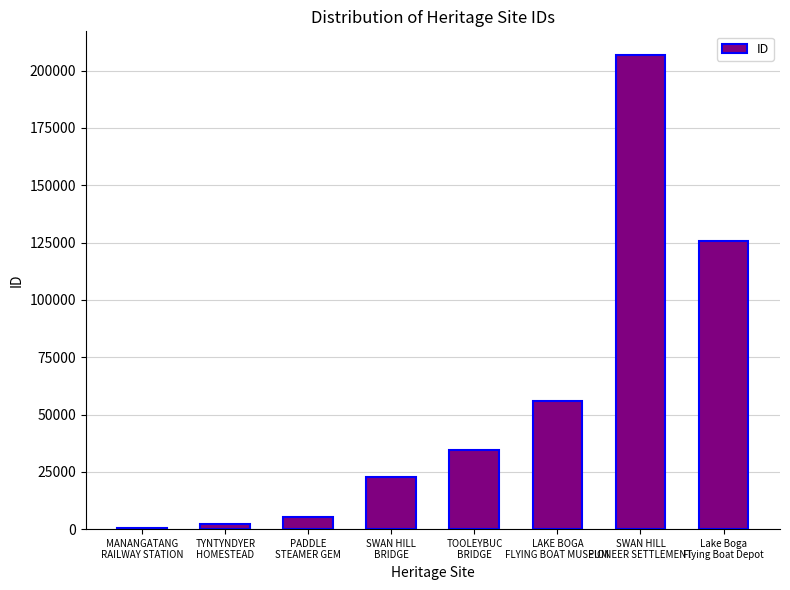

What is the maximum value shown in the chart?

206822